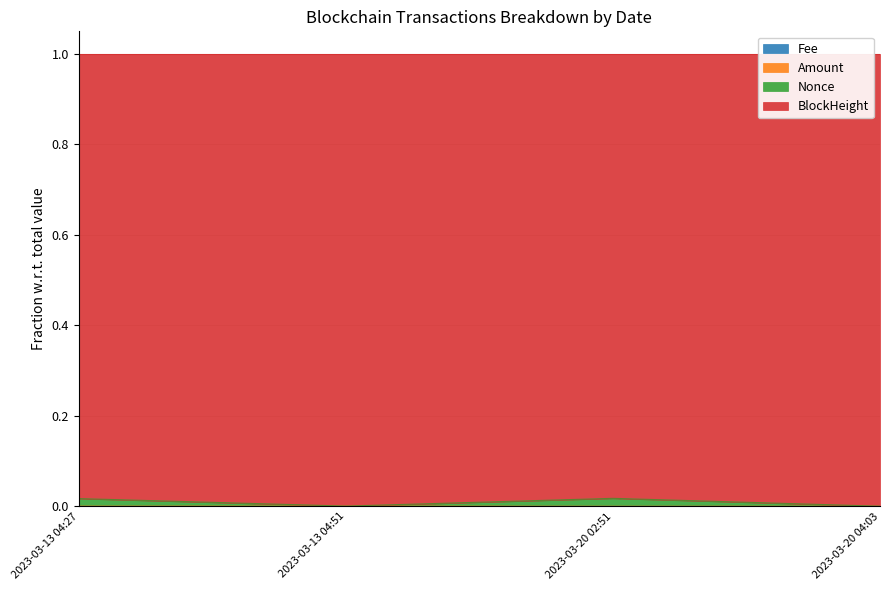

In Amount, how many points are higher than both neighbors (excluding endpoints)?

1